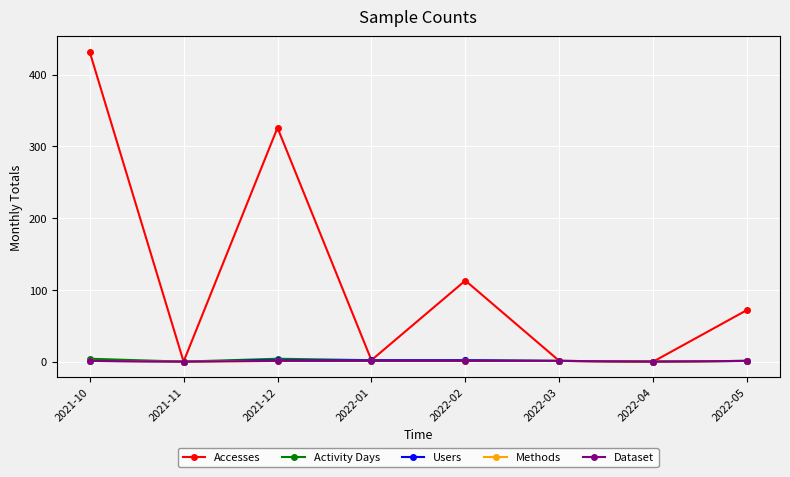

What is the label of the 3rd point from the left?

2021-12